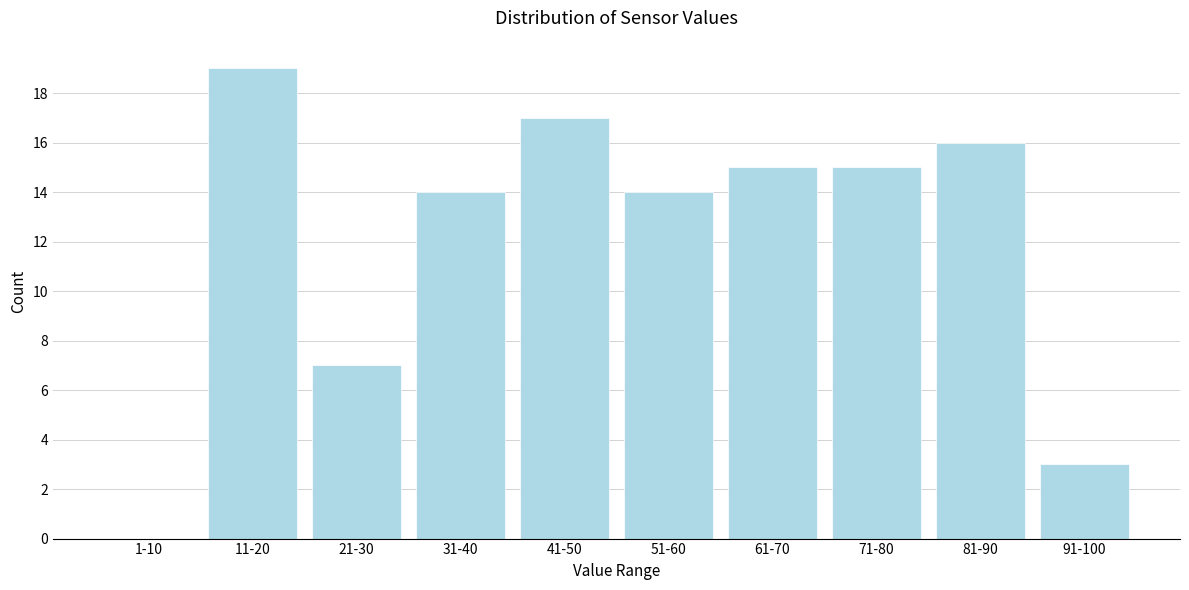

Reading left to right, what are all the values shown in this chart?

1-10=0	11-20=19	21-30=7	31-40=14	41-50=17	51-60=14	61-70=15	71-80=15	81-90=16	91-100=3